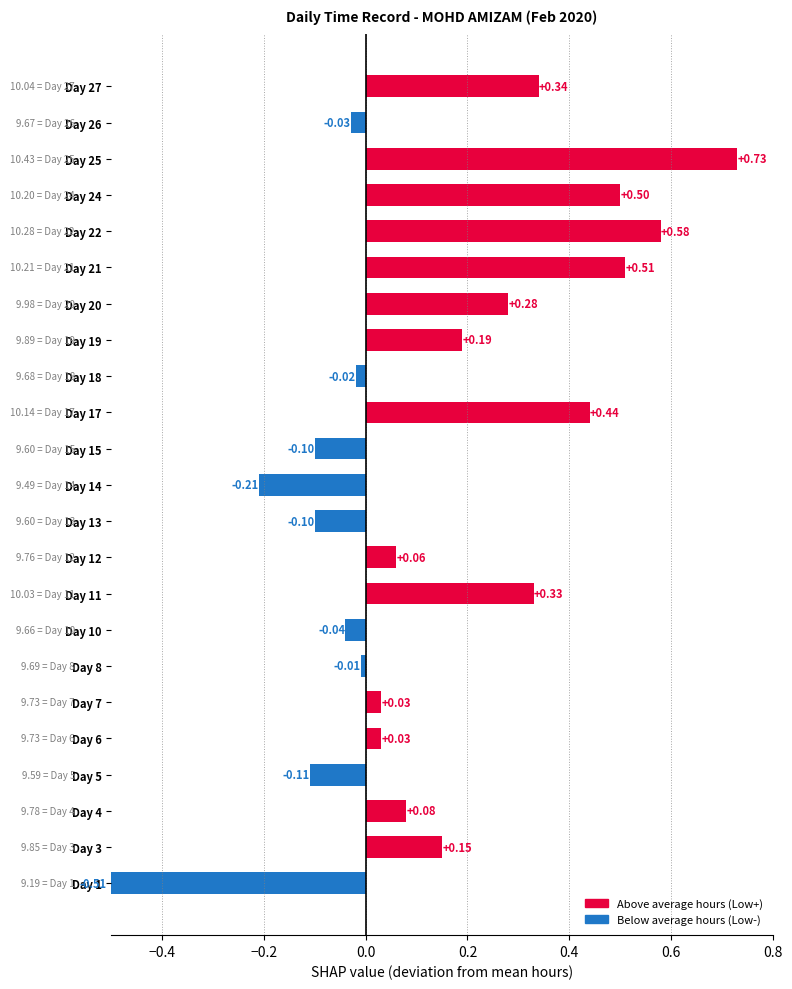

What is the sum of all values?

3.1